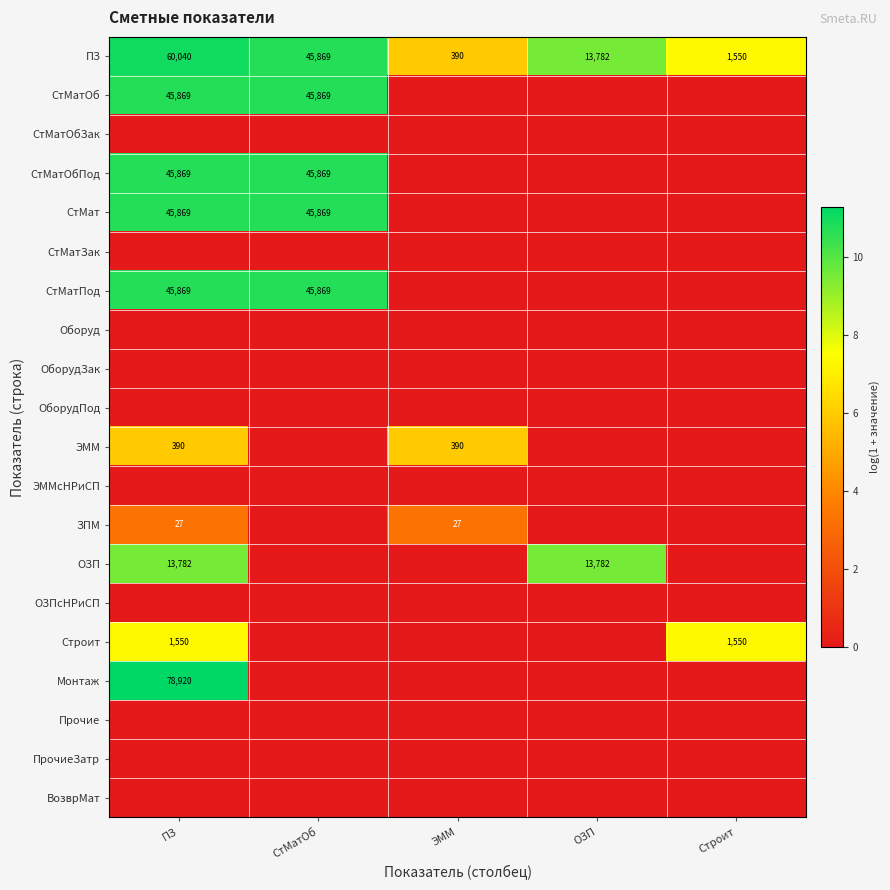

Is it true that СтМат equals 45869 at СтМатОб?

True